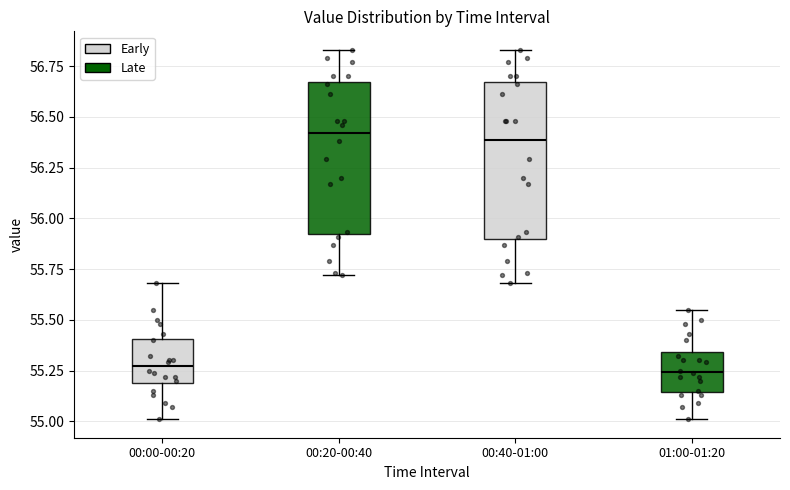

Reading left to right, transcribe this box plot: for each box, give where its median line is, the range the box spans, and where its two whiskers end, as read against the y-axis. The values are not printed on the chart, so give them approximately, as read against the axis.

00:00-00:20: median 55.25, box 55.20 to 55.40, whiskers 55.00 to 55.70
00:20-00:40: median 56.40, box 55.95 to 56.65, whiskers 55.70 to 56.85
00:40-01:00: median 56.40, box 55.90 to 56.65, whiskers 55.70 to 56.85
01:00-01:20: median 55.25, box 55.15 to 55.35, whiskers 55.00 to 55.55